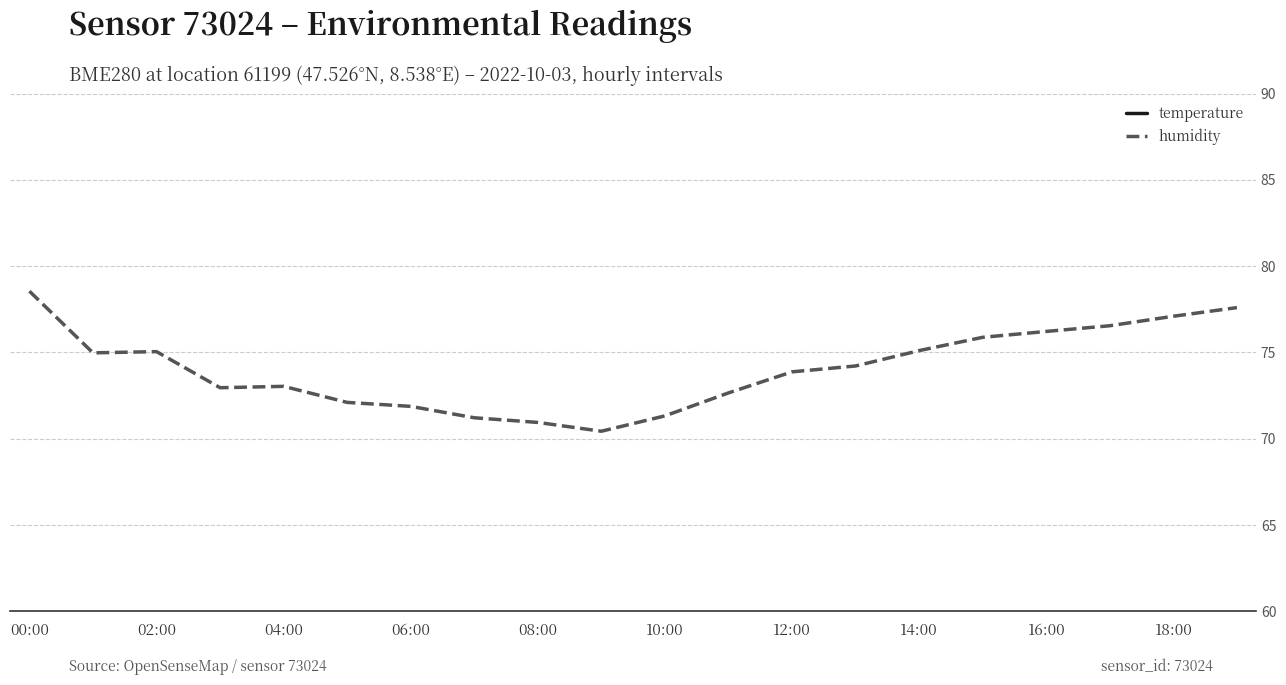

The humidity series shows 78.5 at 00:00. True or false?

True